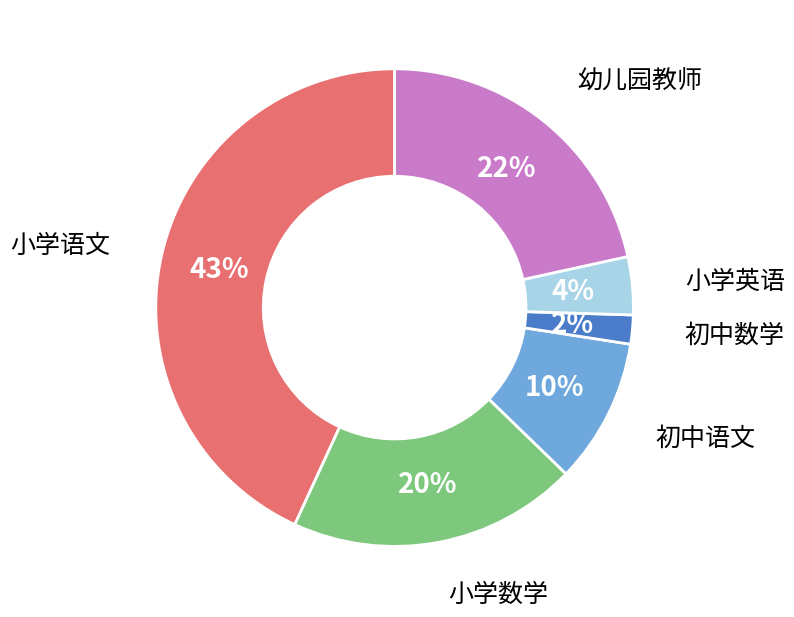

To the nearest percent, what is the combined percentage of 初中数学 and 幼儿园教师?

24%